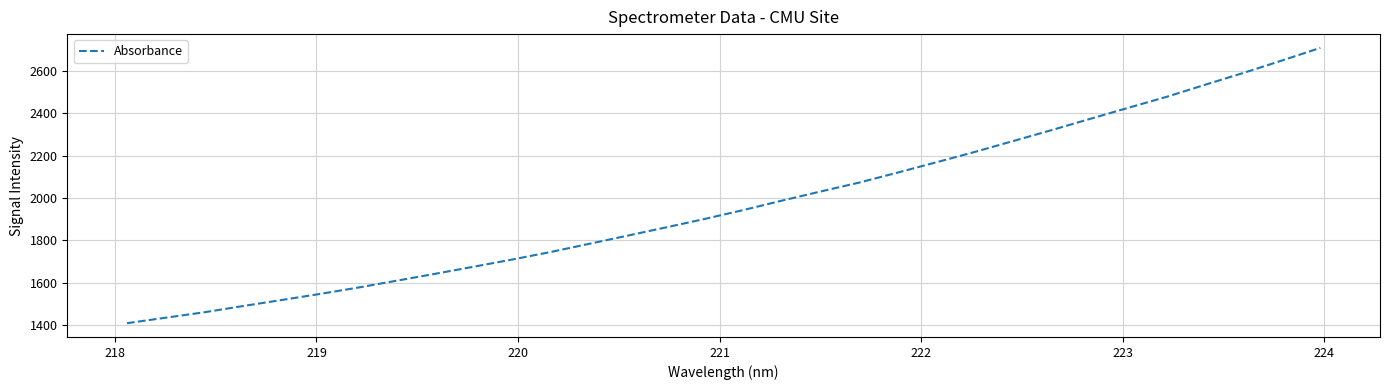

What is the difference between the maximum and minimum values?

1299.6